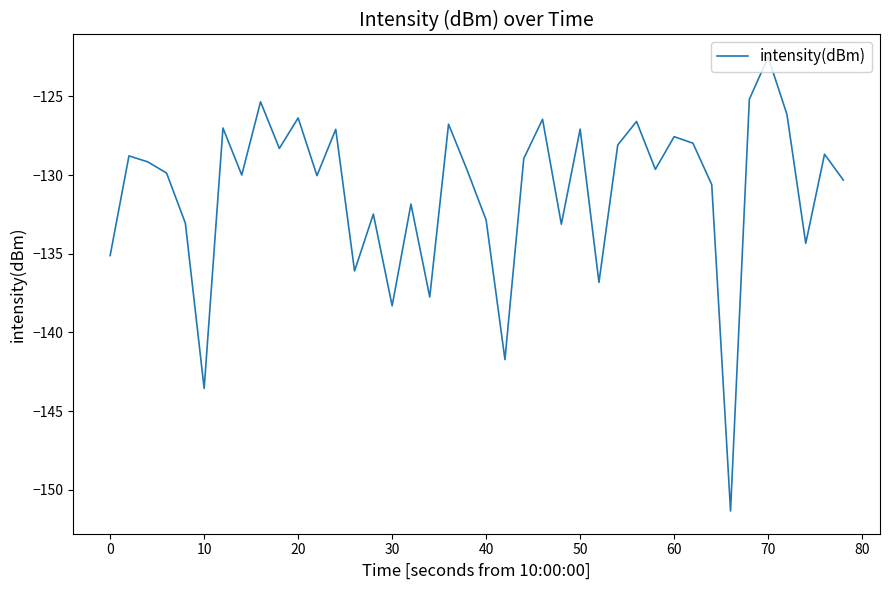

What is the smallest value displayed?

-151.4